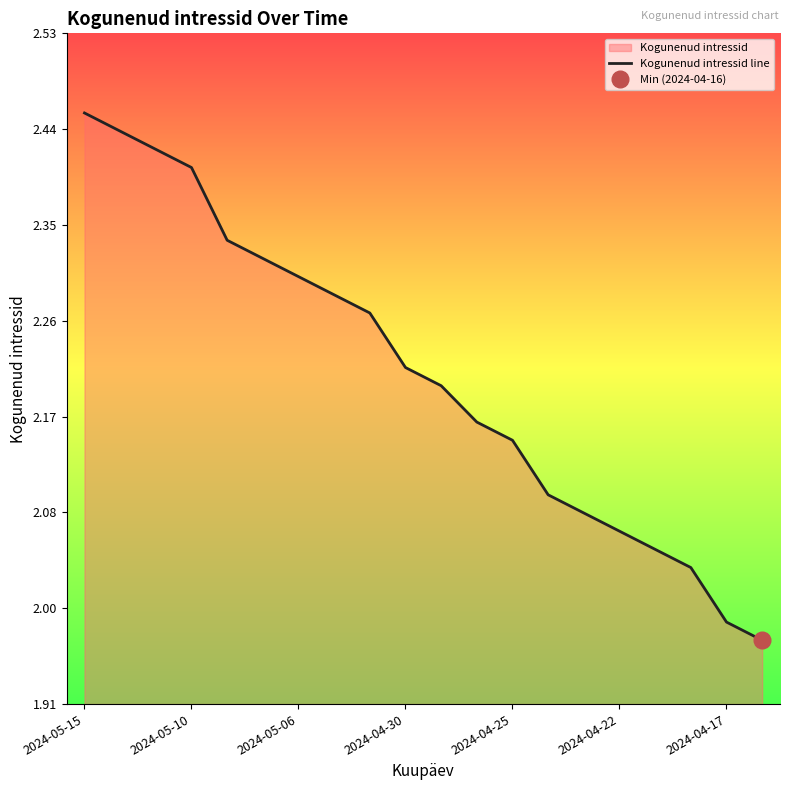

At which label is Kogunenud intressid line closest to 2?

2024-04-17